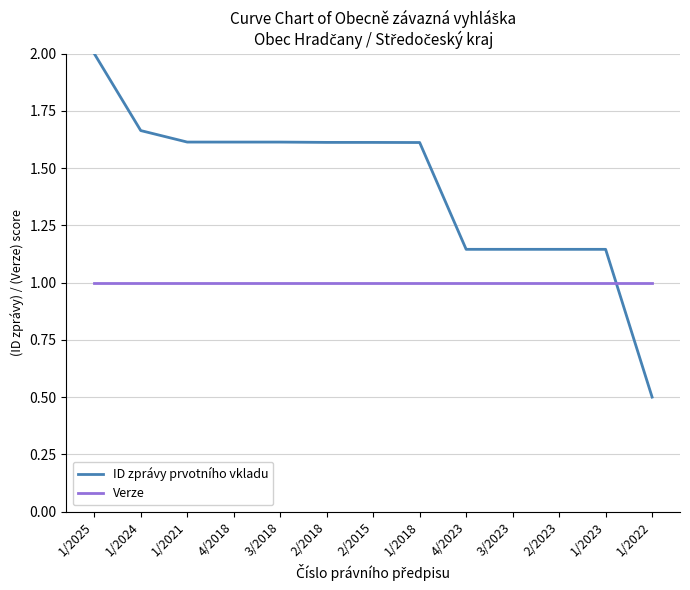

At which label does ID zprávy prvotního vkladu reach its peak?

1/2025